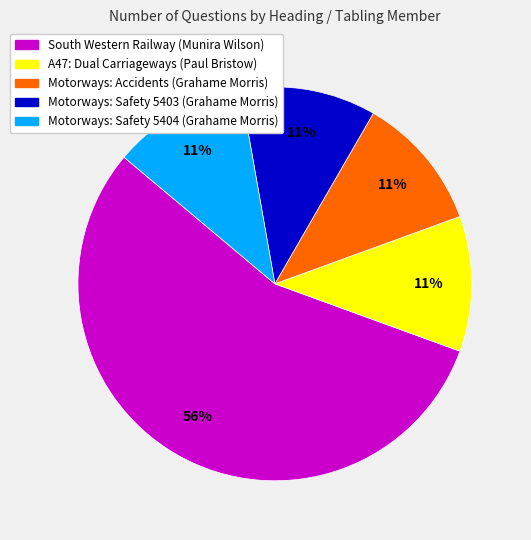

The Motorways: Safety 5403 (Grahame Morris) slice represents 11% of the pie. True or false?

True